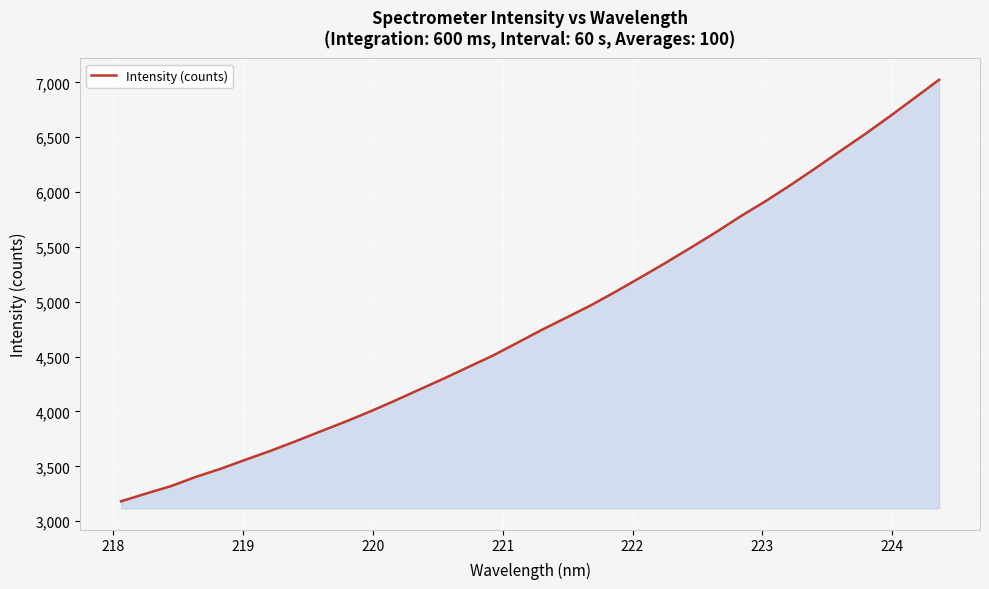

What is the greatest value displayed?

7024.3